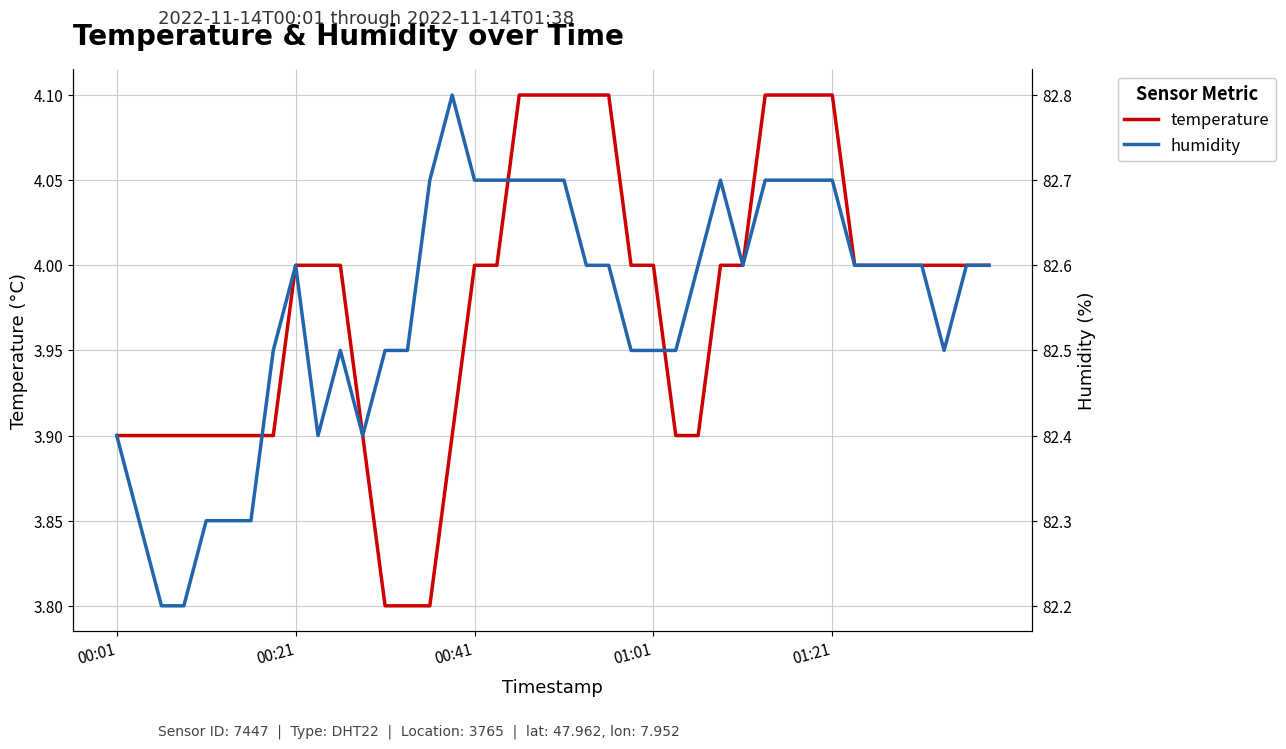

What is the lowest value of the temperature series?

3.8